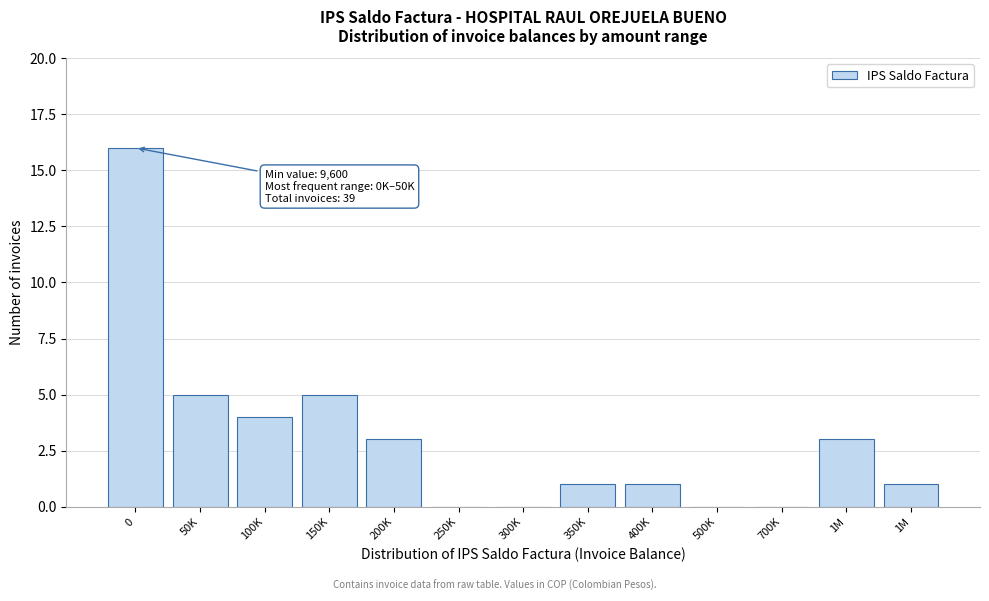

Are the bars horizontal?

No